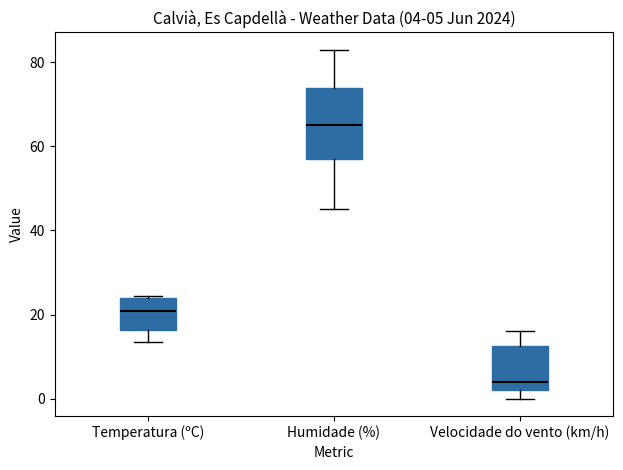

Which box has the highest median line?

Humidade (%)